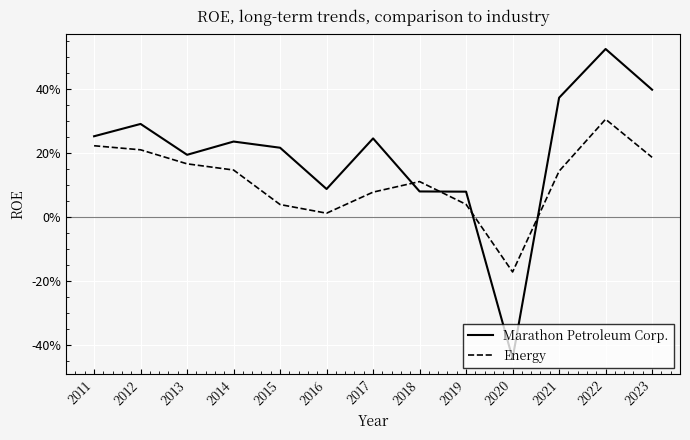

List the series in order of their peak value, highest first.

Marathon Petroleum Corp., Energy